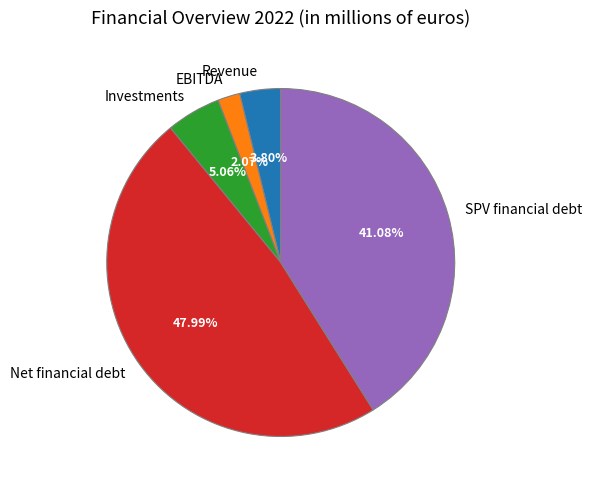

What is the smallest slice in the pie chart?

EBITDA